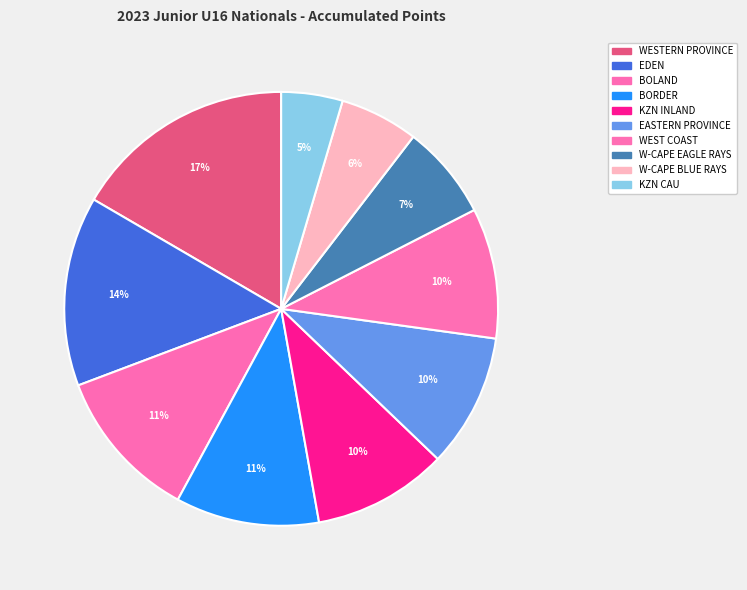

How many segments does this pie chart have?

10